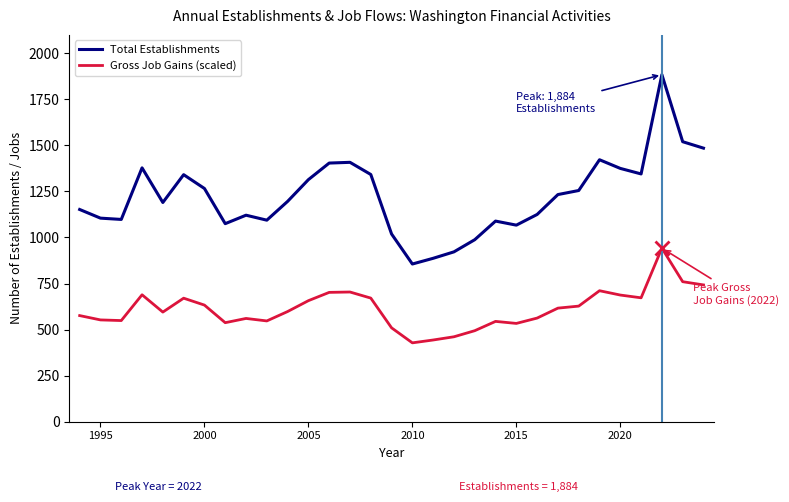

What is the minimum value shown in the chart?

428.0